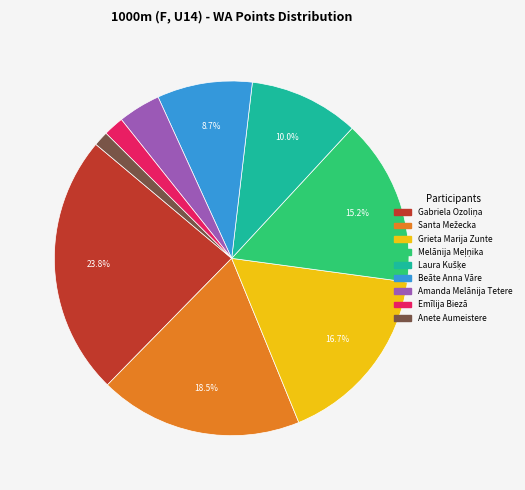

Which slice is the smallest?

Anete Aumeistere